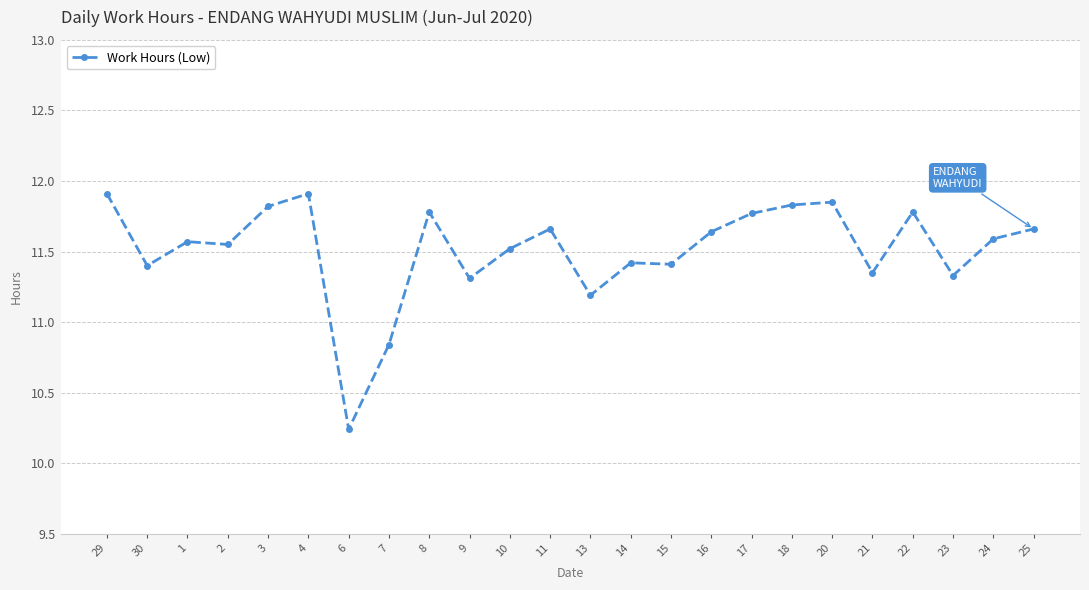

Where is the first local minimum?

30